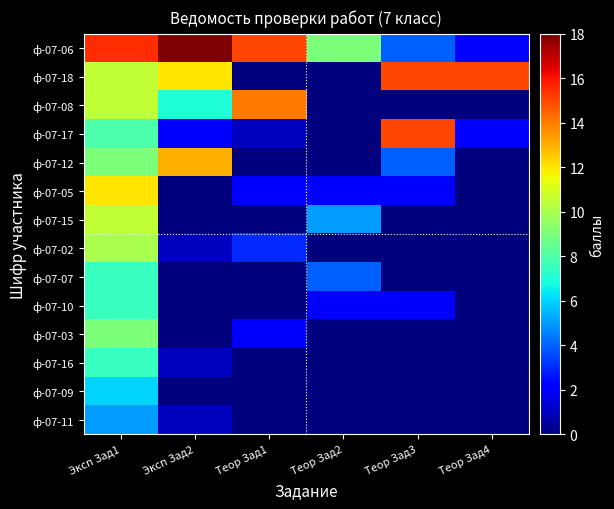

Which series changed the most between Теор Зад1 and Теор Зад3?

ф-07-18